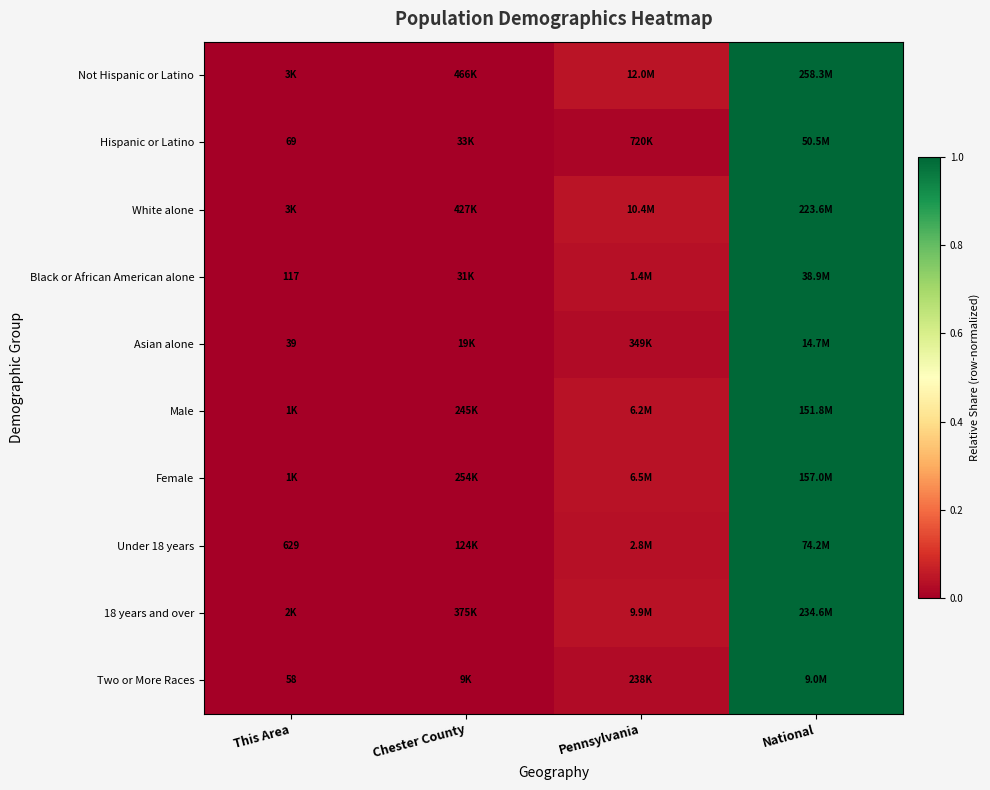

What is the highest value of the Two or More Races series?

1.0